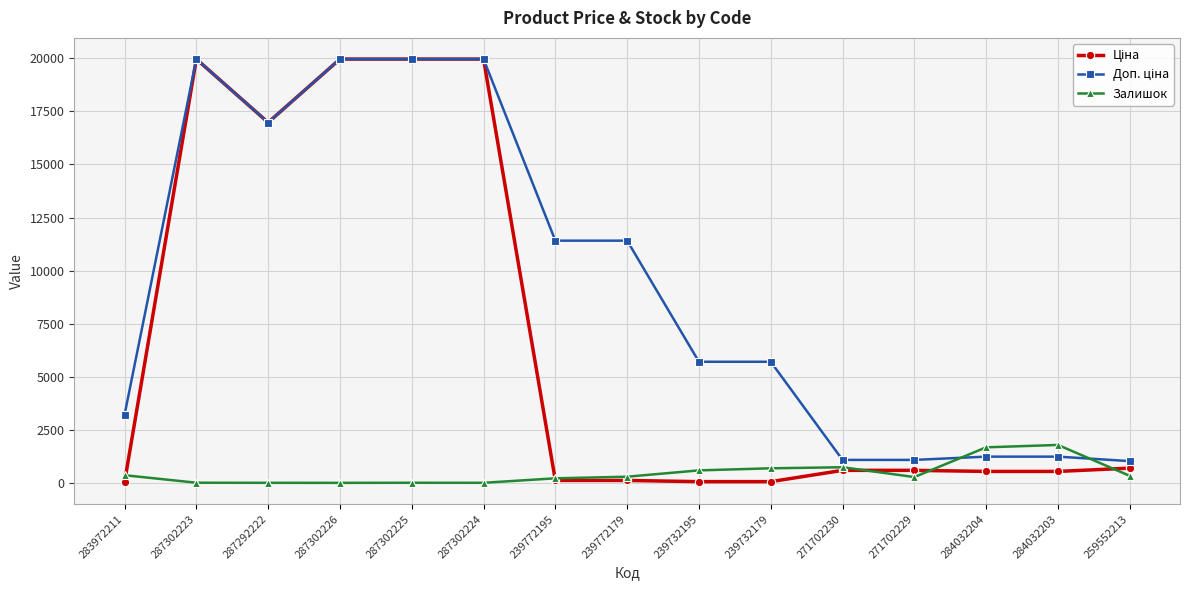

At how many categories does at least one series exceed 11164?

7